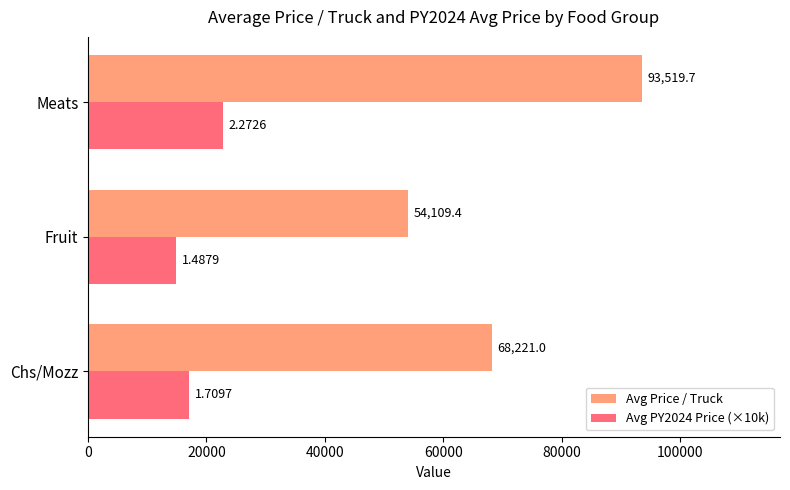

Which series has the largest range (max minus min)?

Avg Price / Truck